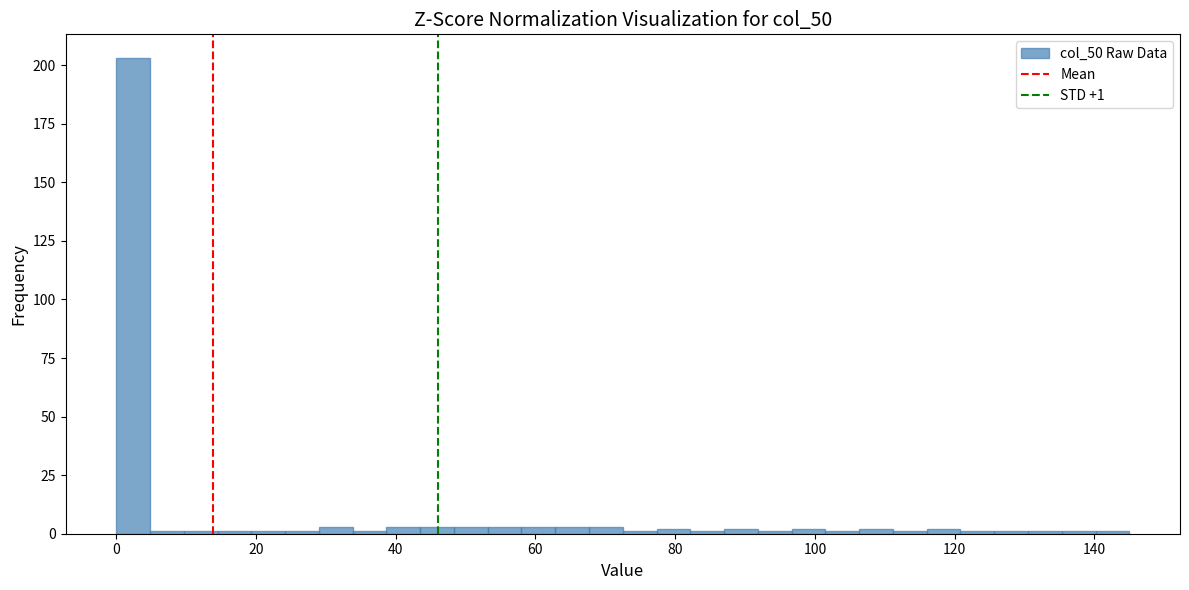

Read against the x-axis, roughly where is the centre of the tallest bar?

2